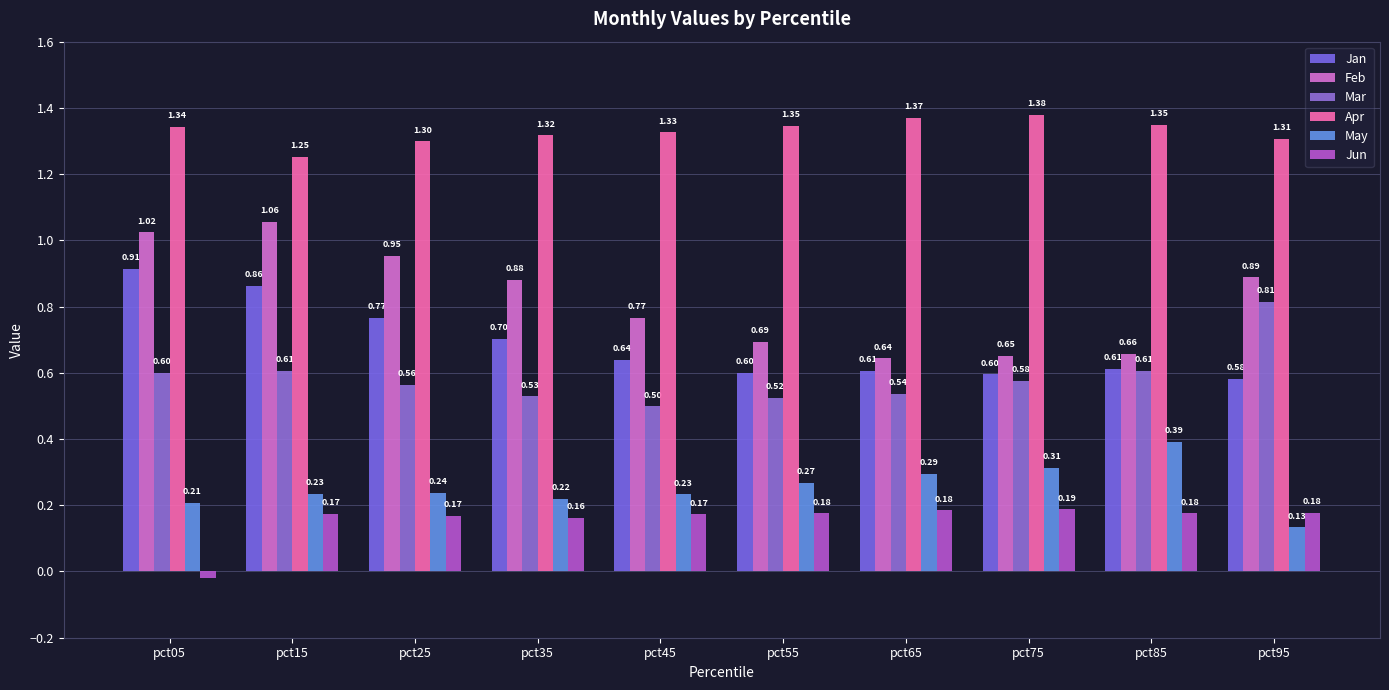

The Feb series shows 0.7 at pct75. True or false?

True